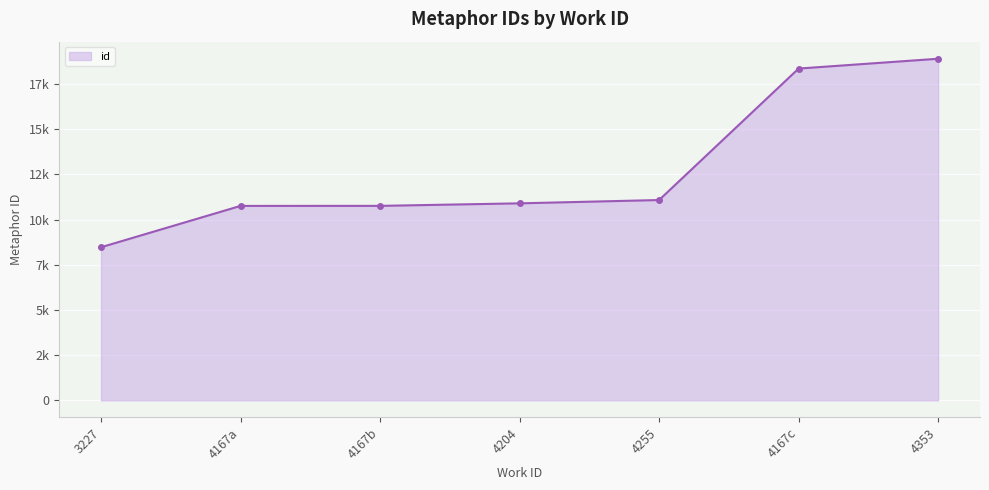

True or false: the data shows 18905 at 4353.

True